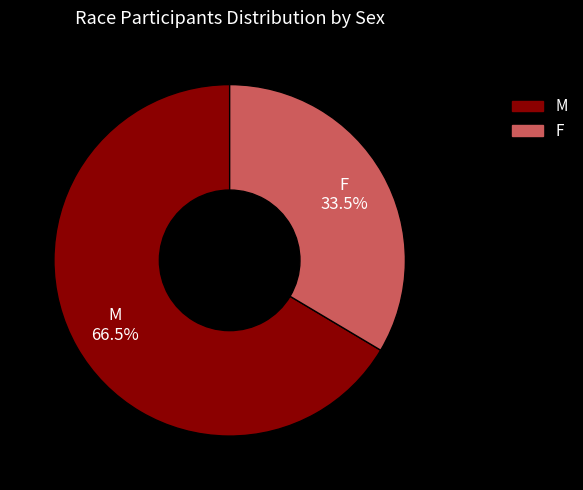

To the nearest percent, what is the difference between the M and F slice percentages?

33%